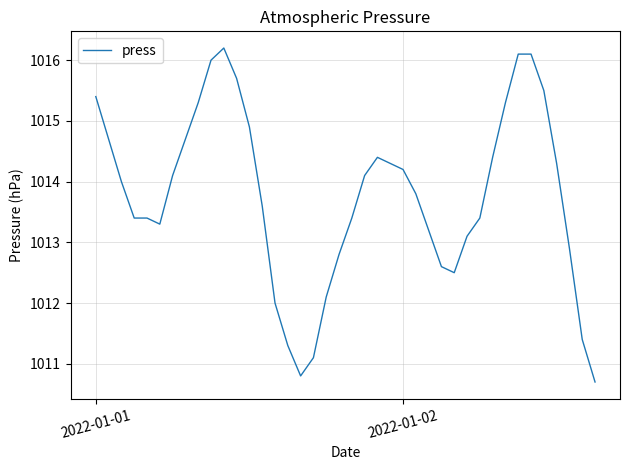

Does the chart have visible grid lines?

Yes